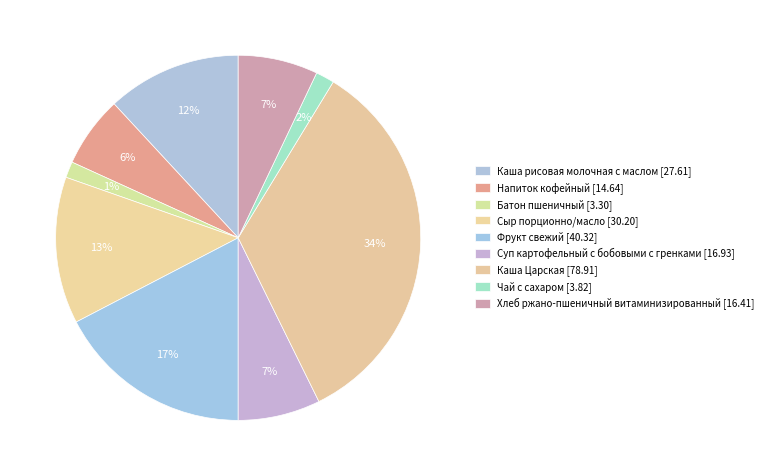

What percentage is the Каша Царская slice, to the nearest percent?

34%